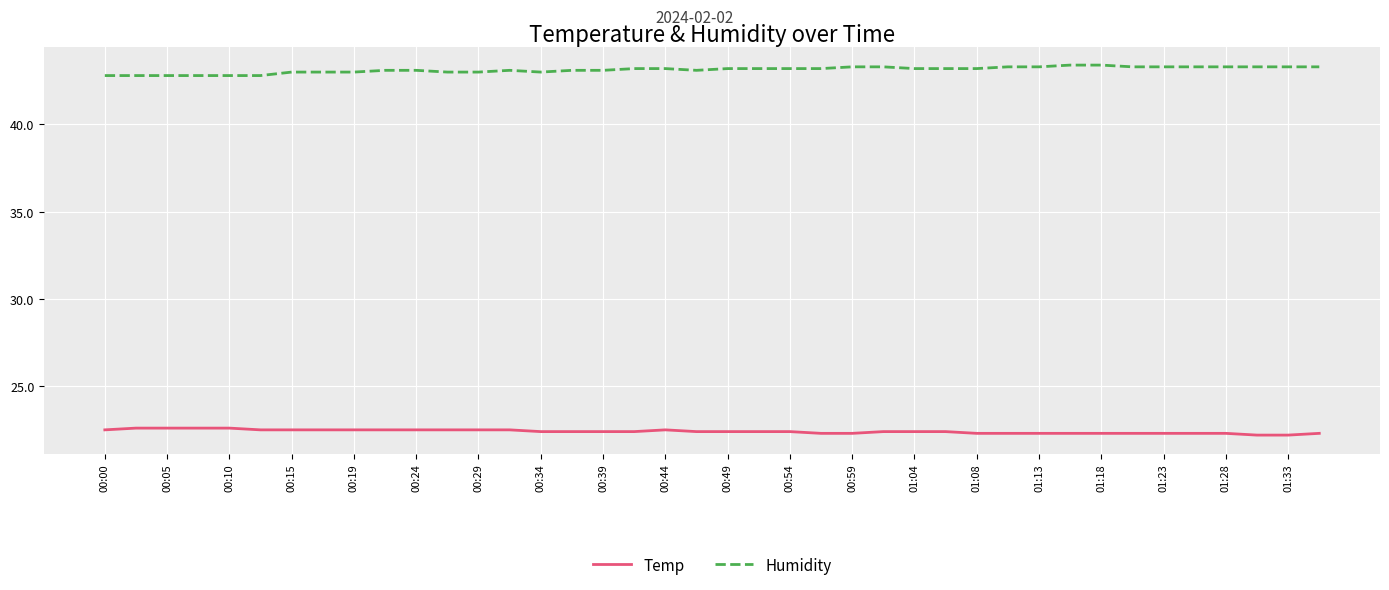

True or false: Temp and Humidity intersect in this chart.

False